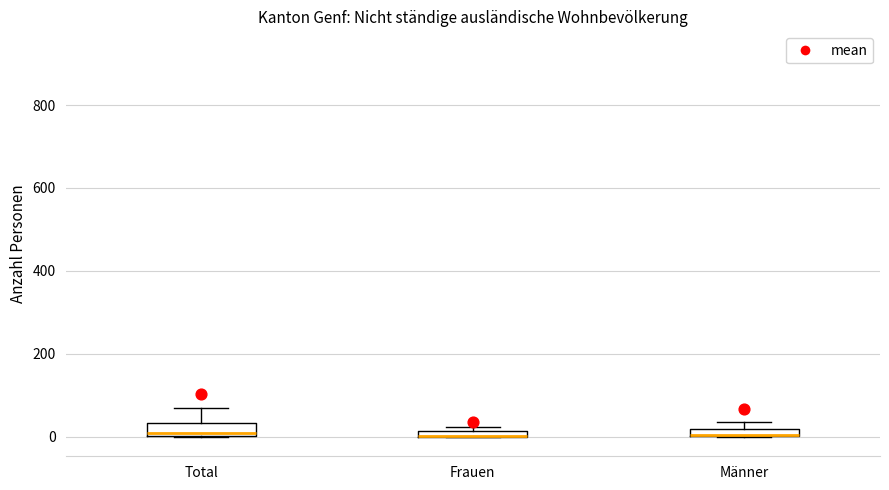

Where is the lower edge of the box for Männer on the y-axis? The values are not printed on the chart, so give them approximately, as read against the axis.

0